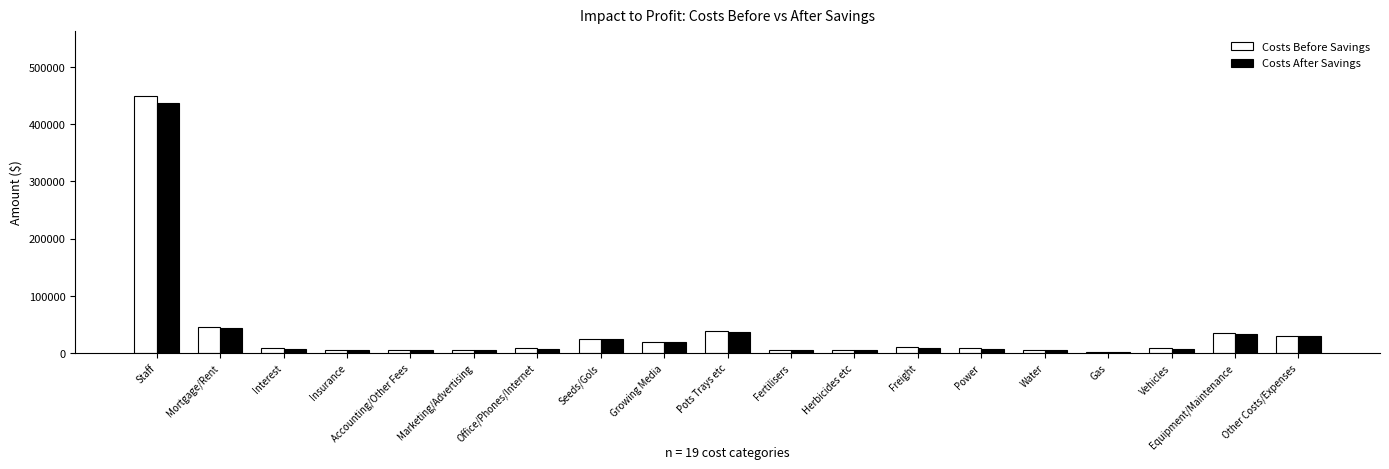

Is the value of Costs After Savings at Equipment/Maintenance greater than the value of Costs Before Savings at Water?

Yes